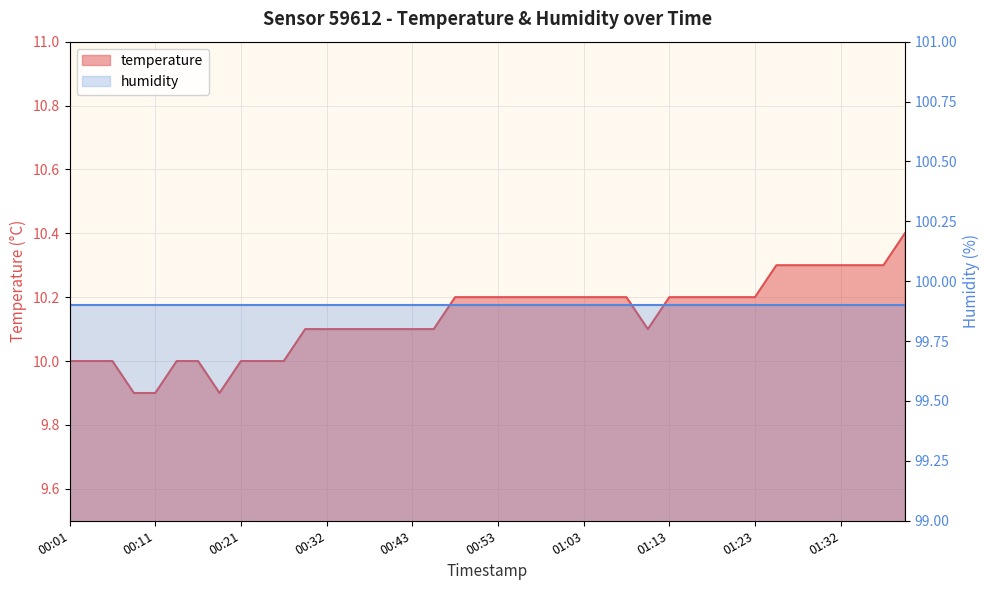

Reading right to left, extract all data points from this chart.

10.4	10.3	10.3	10.3	10.3	10.3	10.3	10.2	10.2	10.2	10.2	10.2	10.1	10.2	10.2	10.2	10.2	10.2	10.2	10.2	10.2	10.2	10.1	10.1	10.1	10.1	10.1	10.1	10.1	10.0	10.0	10.0	9.9	10.0	10.0	9.9	9.9	10.0	10.0	10.0